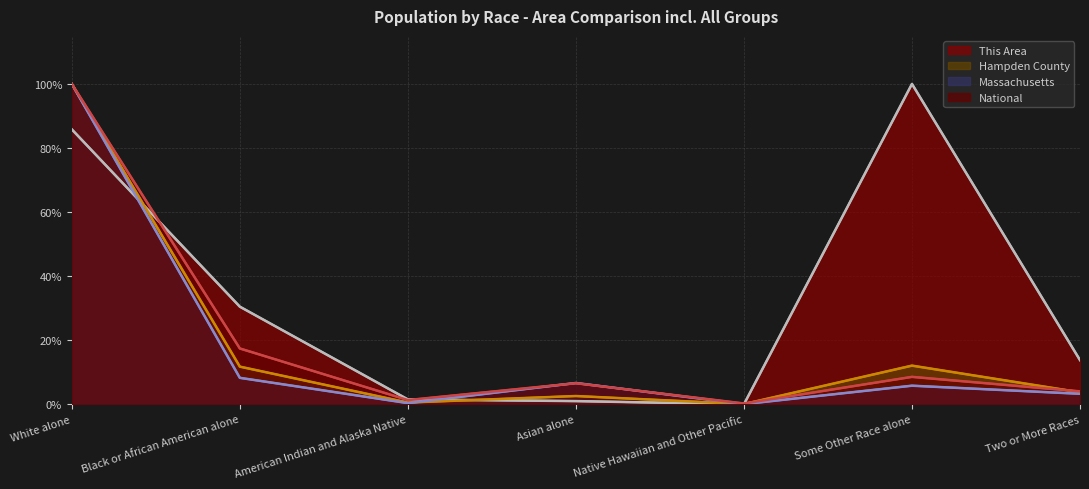

How many data points in National are less than 6?

3